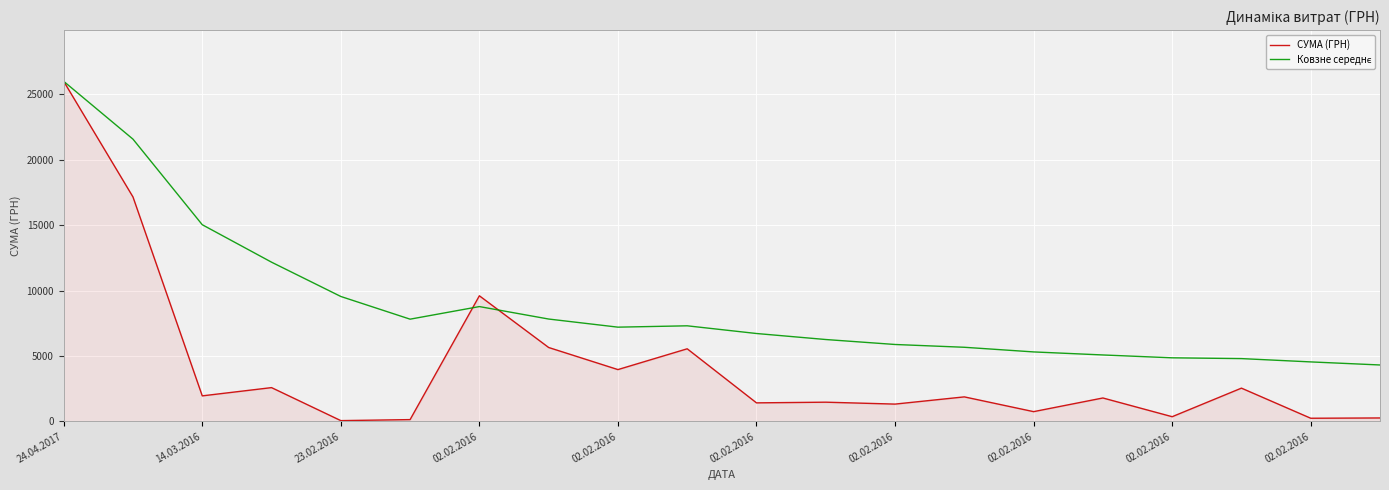

Which series has the widest spread of values?

СУМА (ГРН)